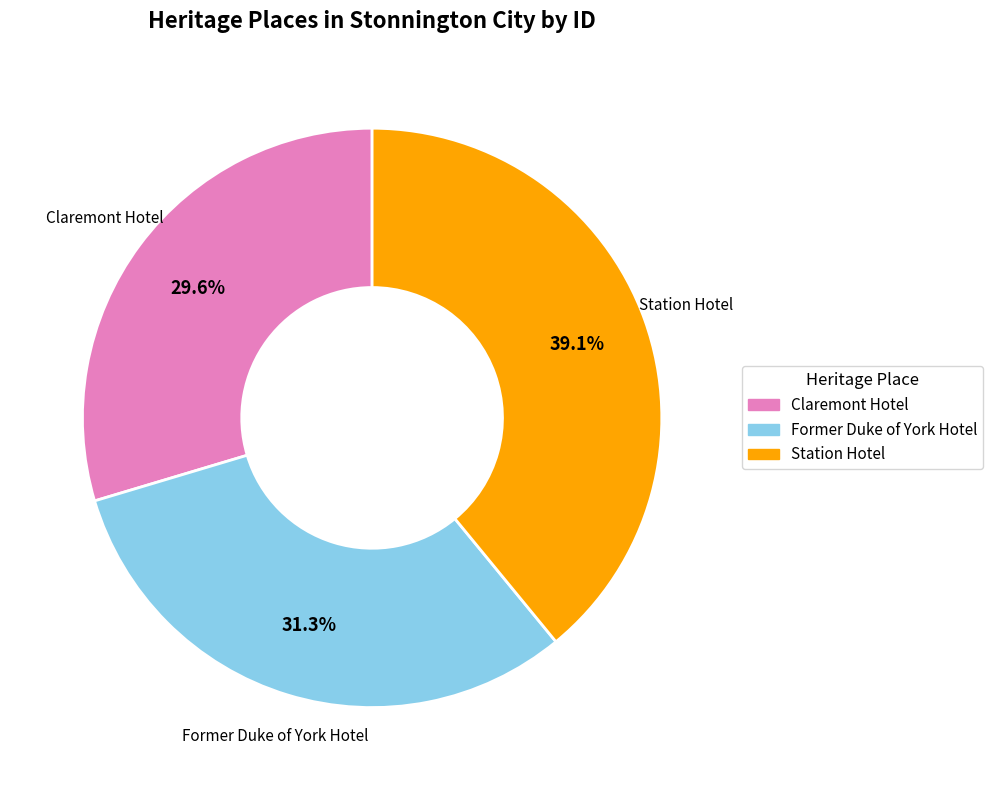

Is it true that Former Duke of York Hotel is 31% of the pie?

True